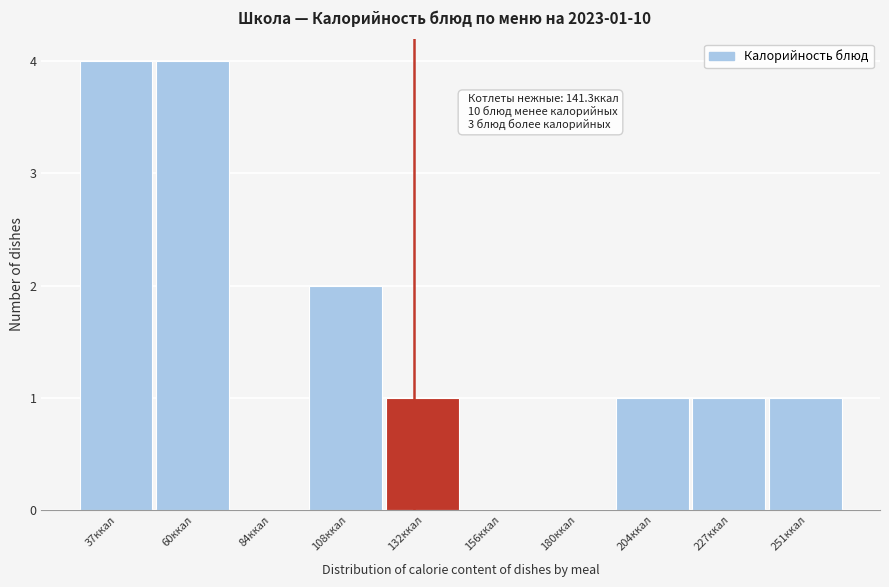

Reading right to left, what are all the values shown in this chart?

251ккал=1	227ккал=1	204ккал=1	180ккал=0	156ккал=0	132ккал=1	108ккал=2	84ккал=0	60ккал=4	37ккал=4